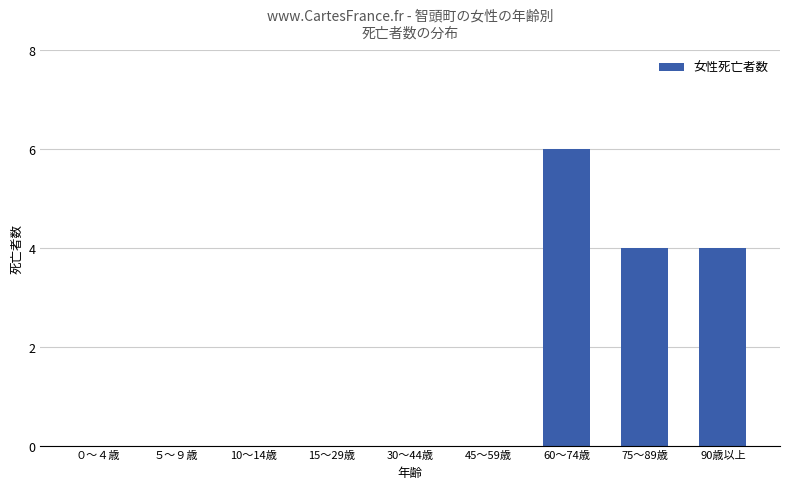

Are the bars horizontal?

No